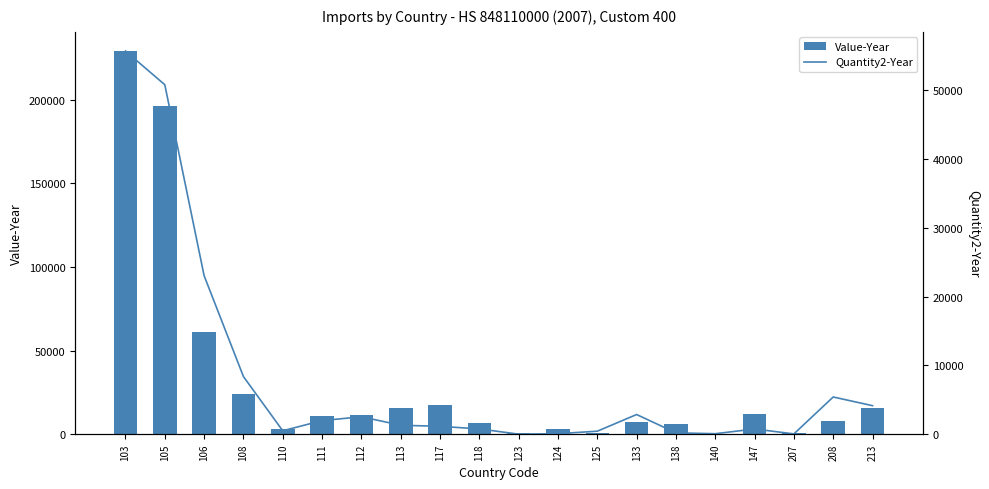

Where is Value-Year nearest to the value 114775?

106